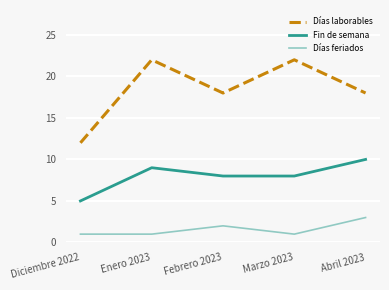

Does the chart display data point markers on the line(s)?

No